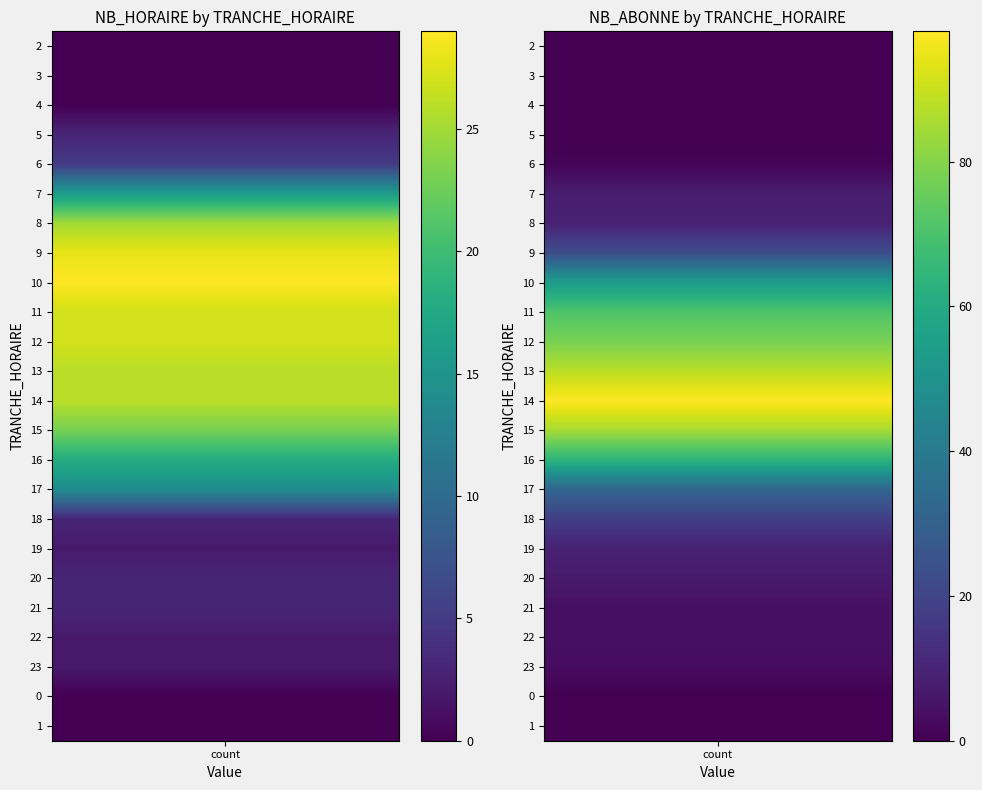

Which series has the largest total across all categories?

NB_ABONNE